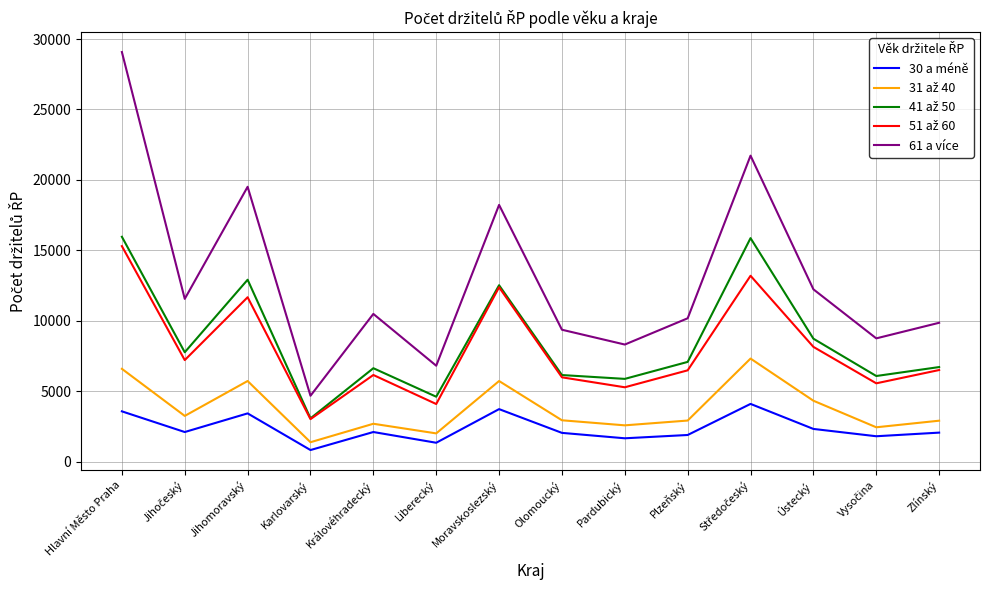

The 61 a více series shows 9863 at Zlínský. True or false?

True